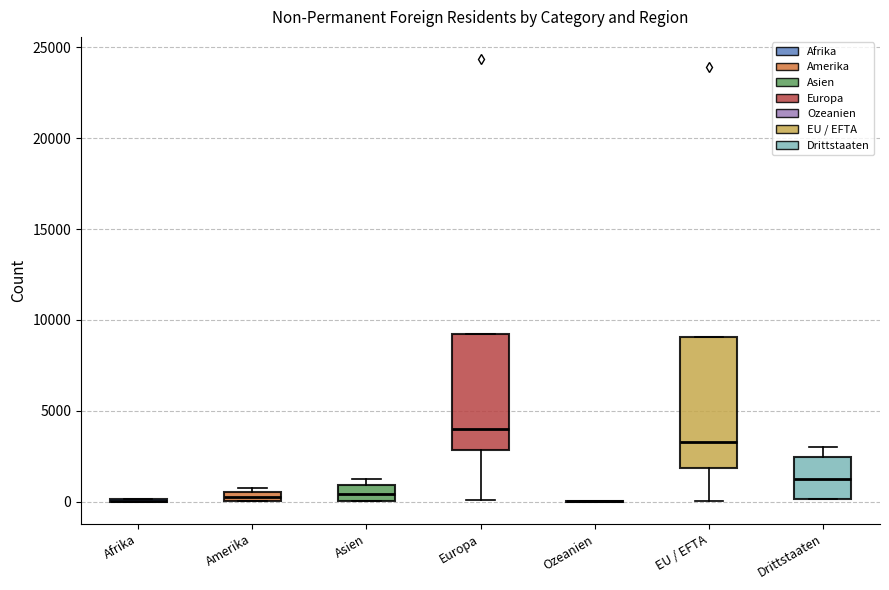

Comparing the boxes themselves (not the whiskers), which one is the tallest?

EU / EFTA